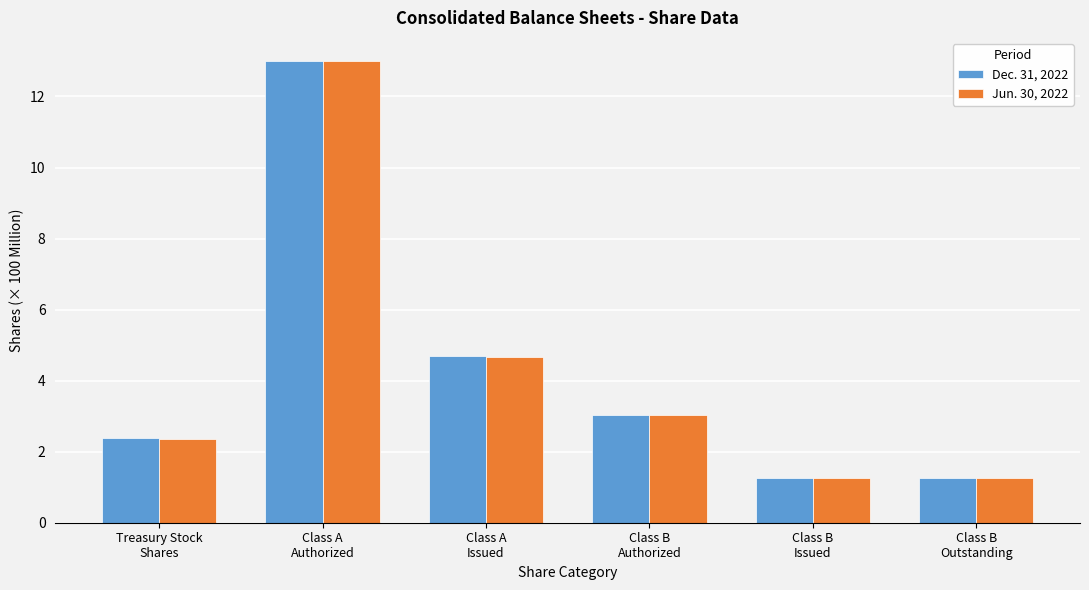

Is the value of Dec. 31, 2022 at Treasury Stock
Shares greater than the value of Jun. 30, 2022 at Class B
Issued?

Yes